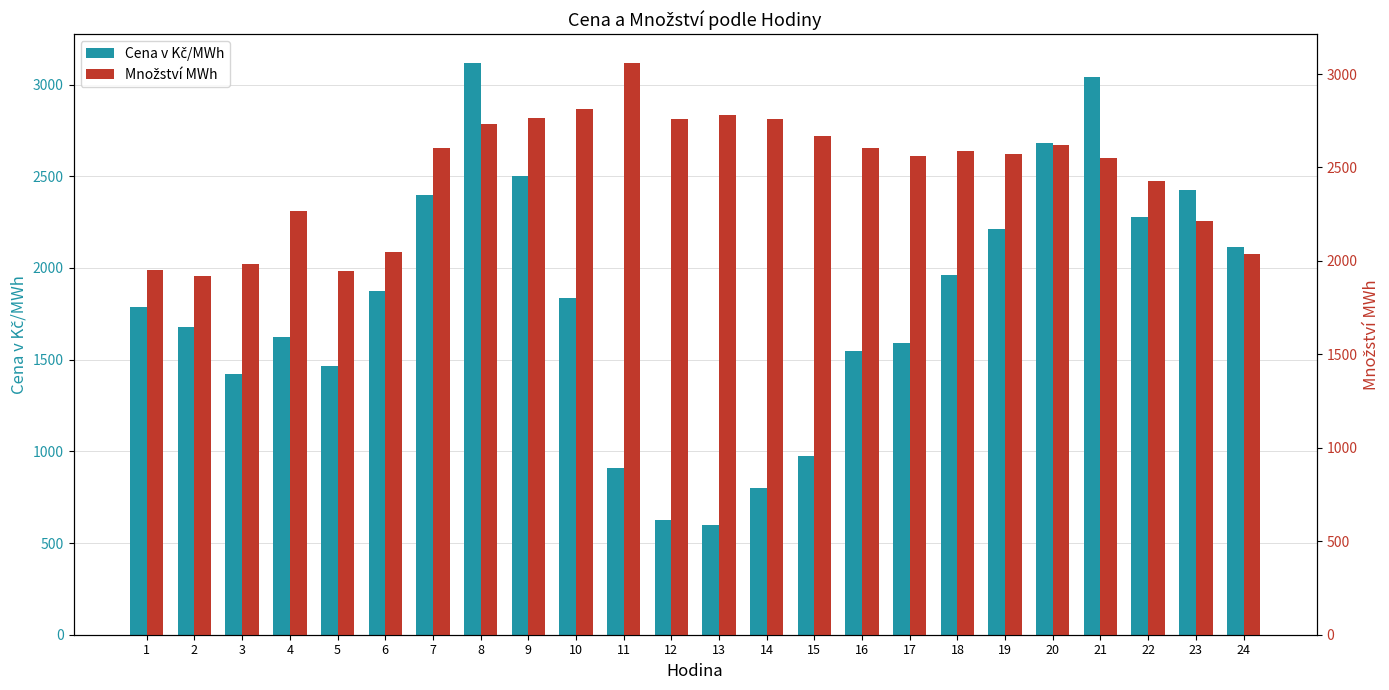

What is the difference between the maximum and second lowest values in the Cena v Kč/MWh series?

2491.3